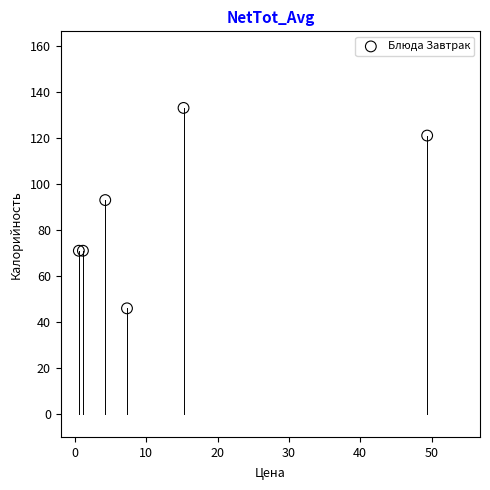

What Y value in the scatter plot is closest to 89?

93